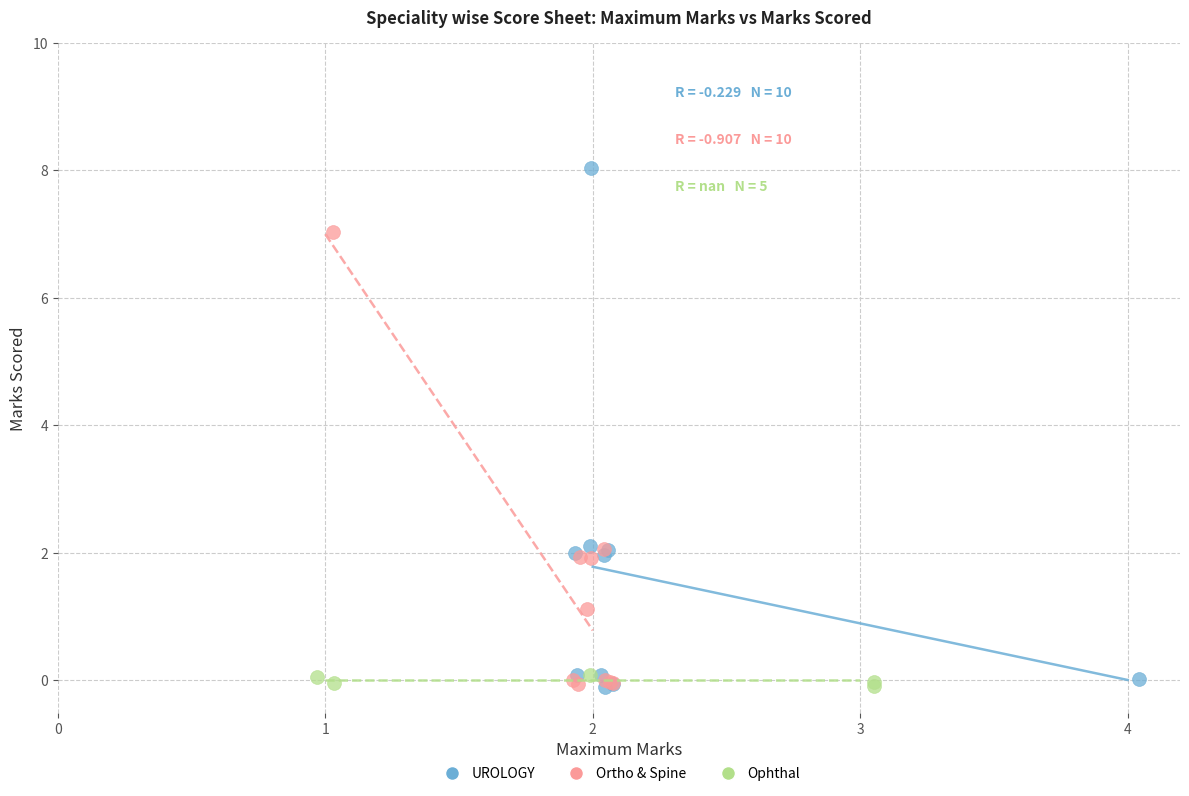

Which series has the widest spread of Y values?

UROLOGY